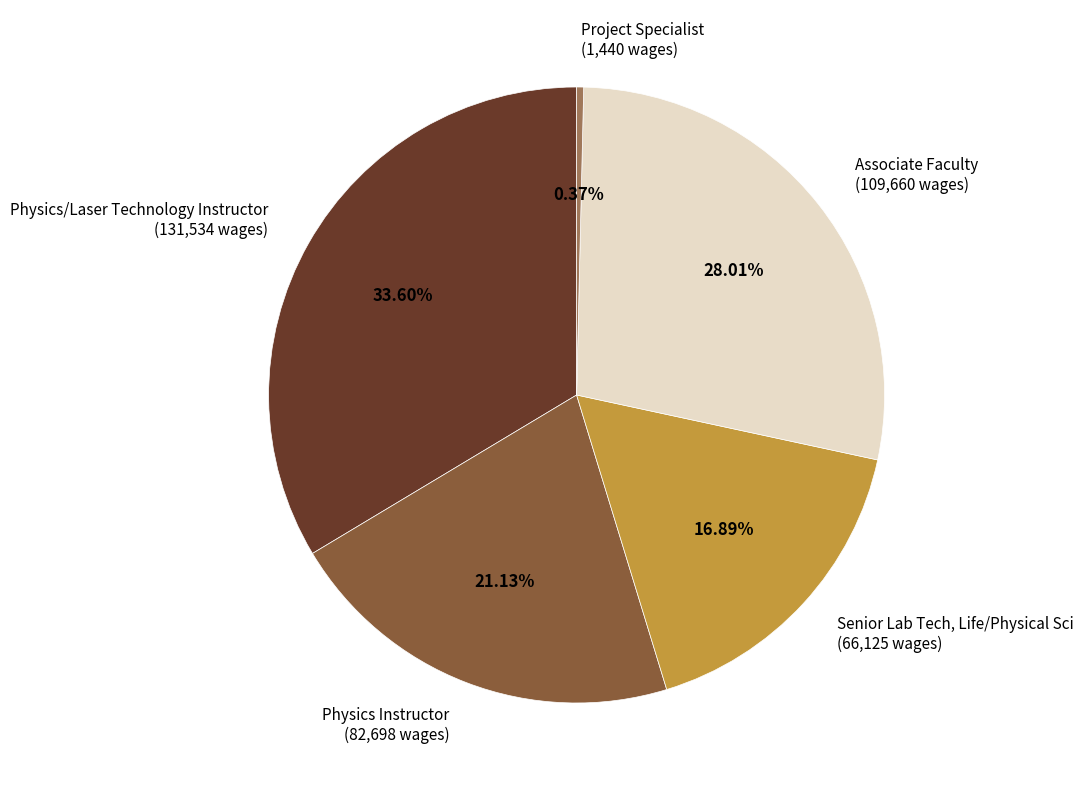

Does any single category account for the majority?

No